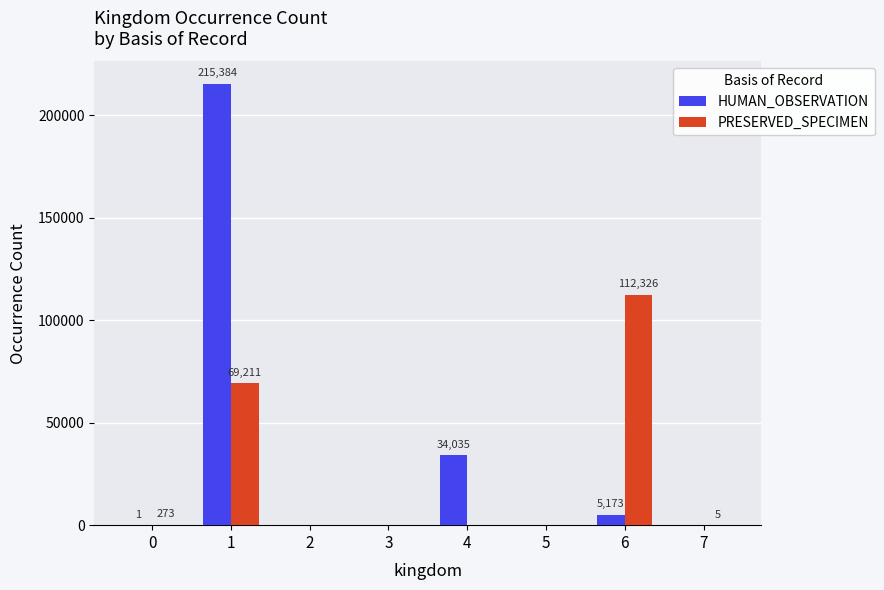

What is the highest value of the PRESERVED_SPECIMEN series?

112326